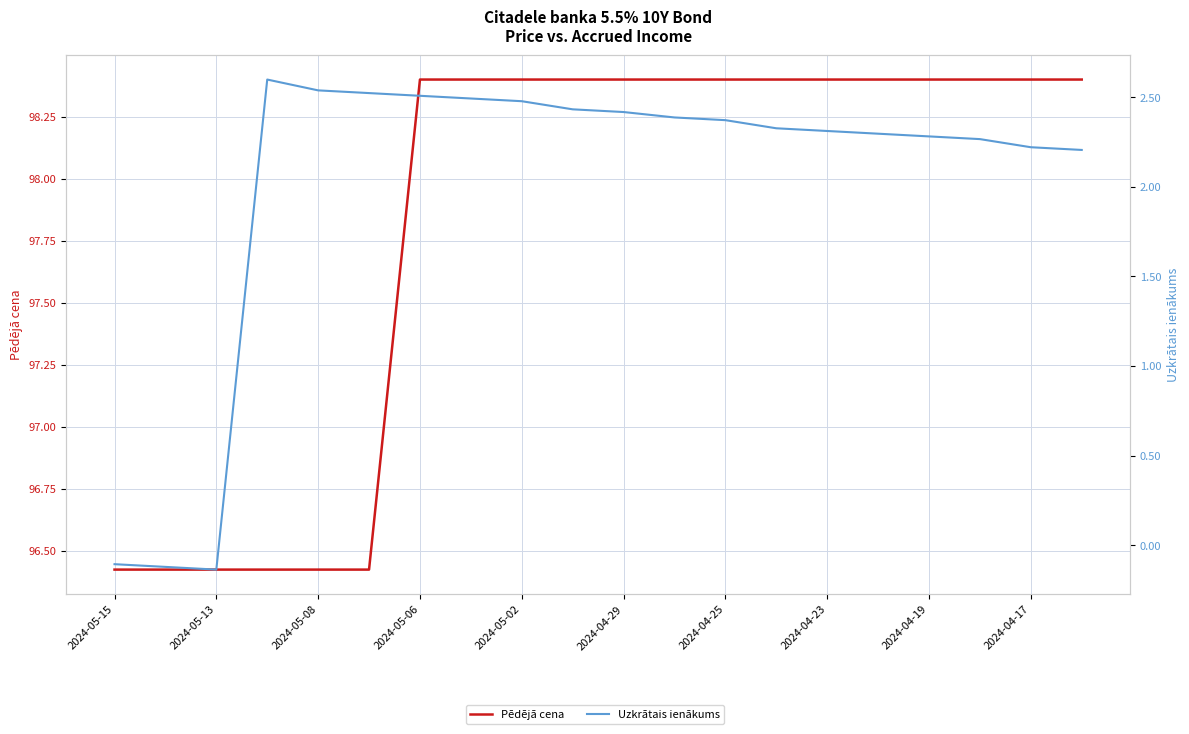

Reading right to left, list all the values displayed in this chart.

Pēdējā cena: 98.4	98.4	98.4	98.4	98.4	98.4	98.4	98.4	98.4	98.4	98.4	98.4	98.4	98.4	96.4	96.4	96.4	96.4	96.4	96.4
Uzkrātais ienākums: 2.2	2.2	2.3	2.3	2.3	2.3	2.3	2.4	2.4	2.4	2.4	2.5	2.5	2.5	2.5	2.5	2.6	-0.1	-0.1	-0.1